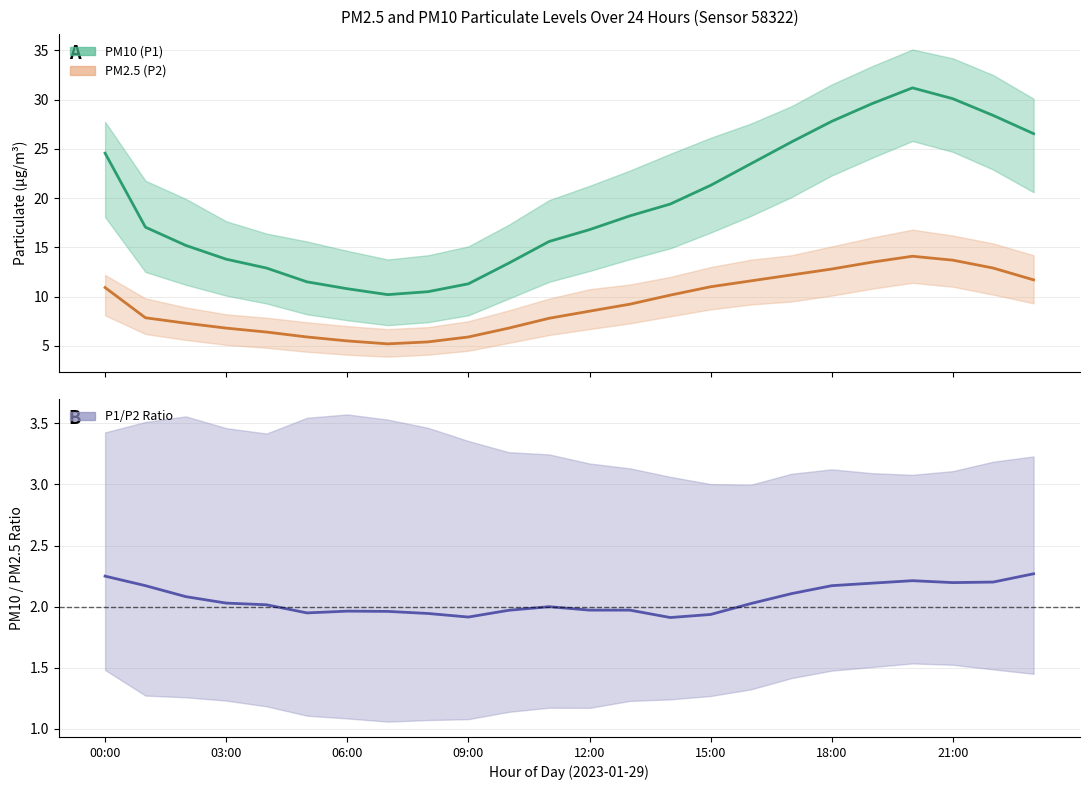

Which series changed the most between 14 and 15?

P1 (PM10)